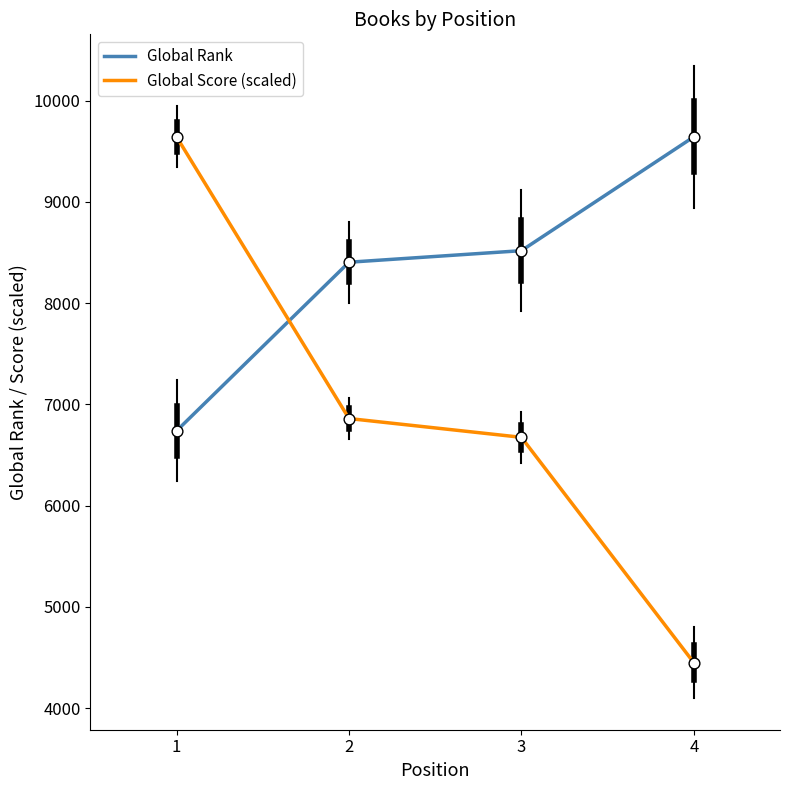

What is the total value across all series at 4?

14092.2